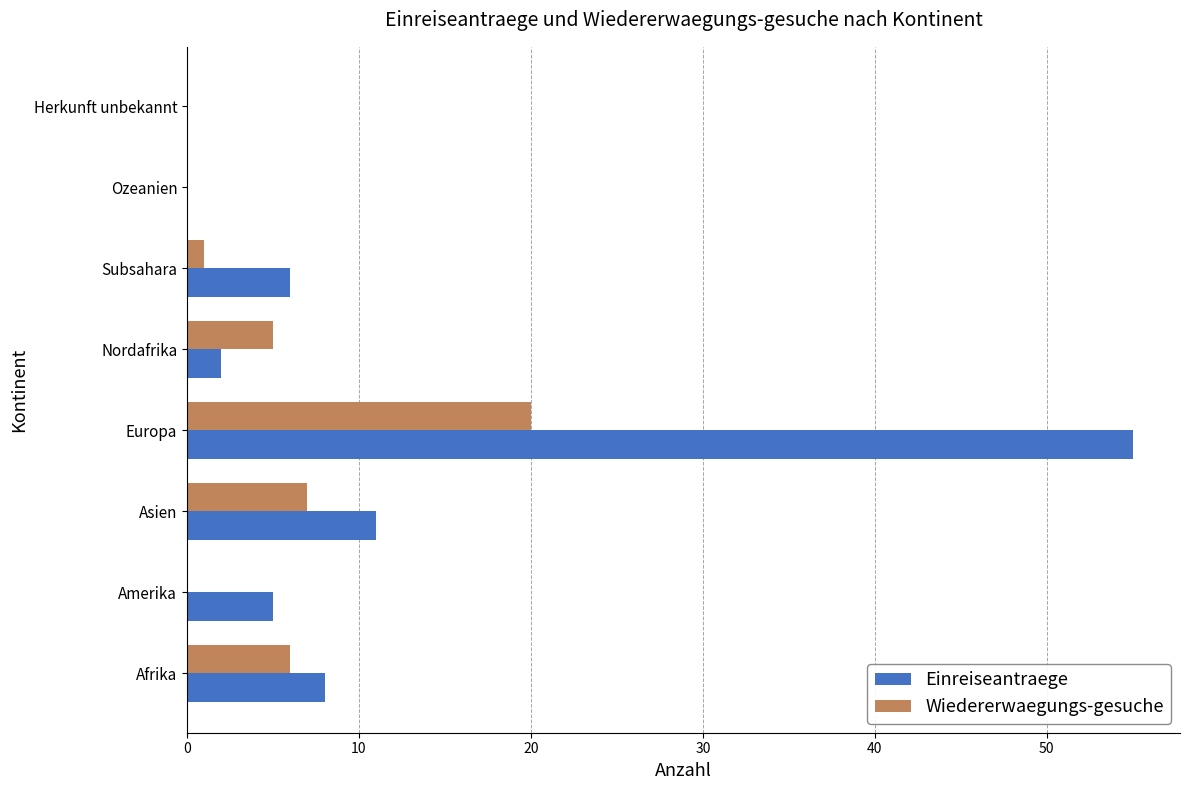

What are all the series names shown in the legend?

Einreiseantraege, Wiedererwaegungs-gesuche